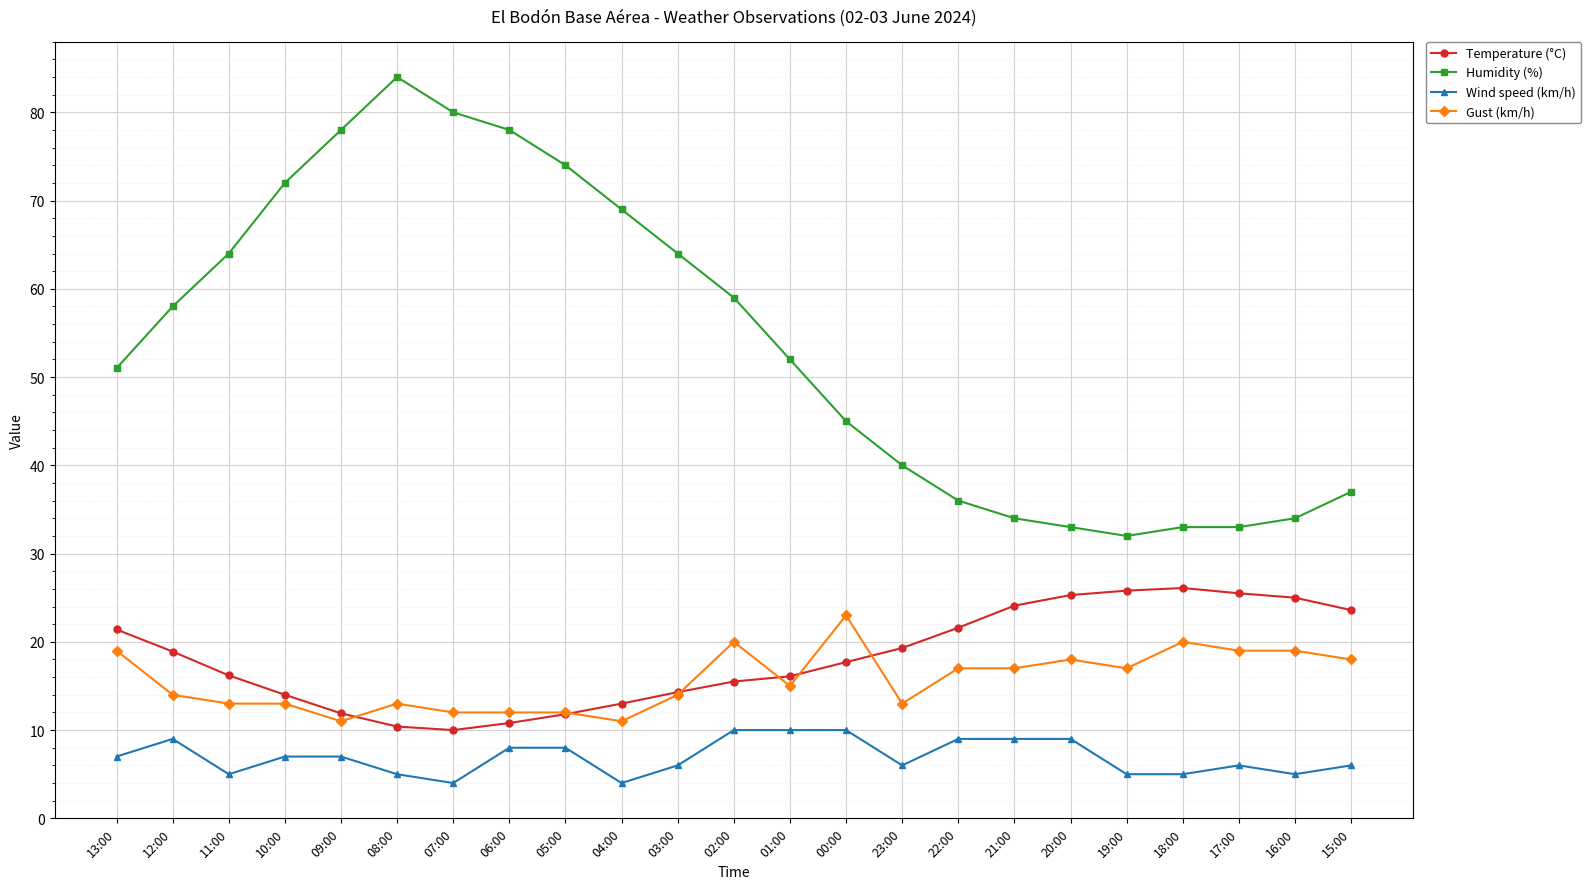

Is the value of Gust (km/h) at 18:00 greater than the value of Temperature (°C) at 06:00?

Yes